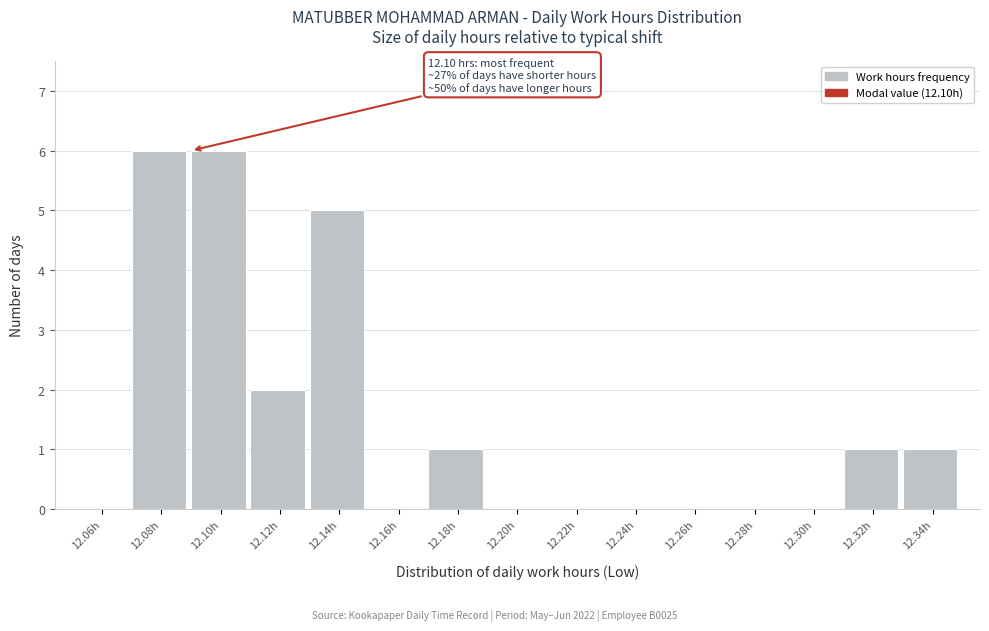

Reading left to right, extract all data points from this chart.

12.06h=0	12.08h=6	12.10h=6	12.12h=2	12.14h=5	12.16h=0	12.18h=1	12.20h=0	12.22h=0	12.24h=0	12.26h=0	12.28h=0	12.30h=0	12.32h=1	12.34h=1